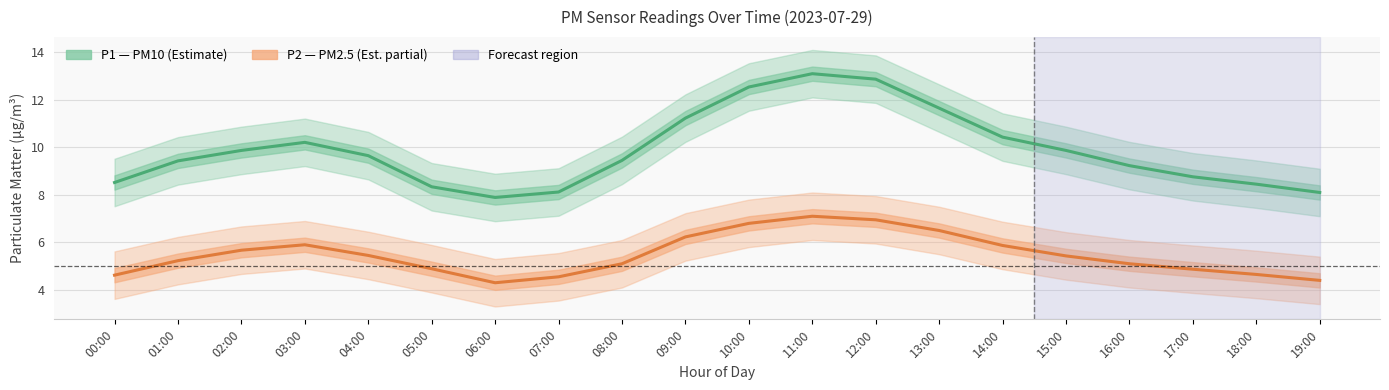

Between 04:00 and 17:00, which series saw the biggest shift?

P1 (PM10)